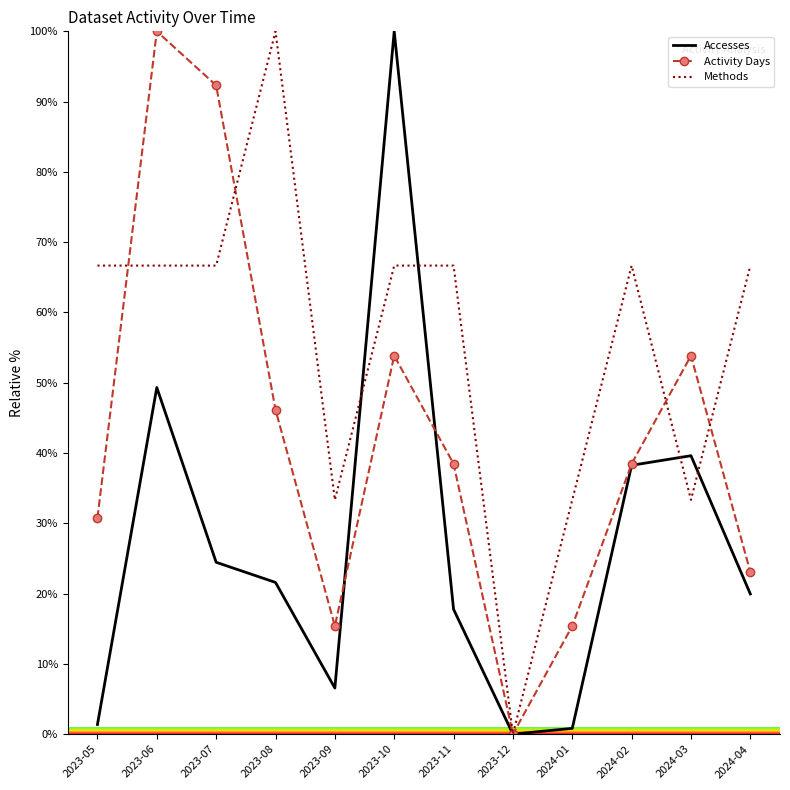

The value of Accesses at 2023-08 is 21.6. True or false?

True